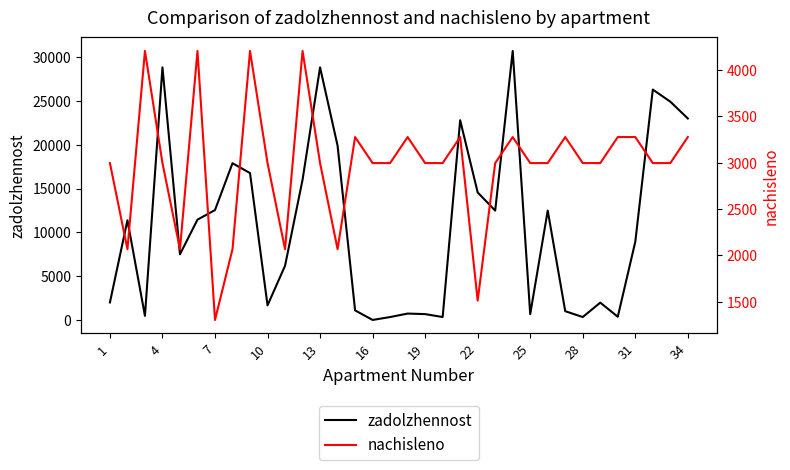

Which series changed the most between 17 and 26?

zadolzhennost